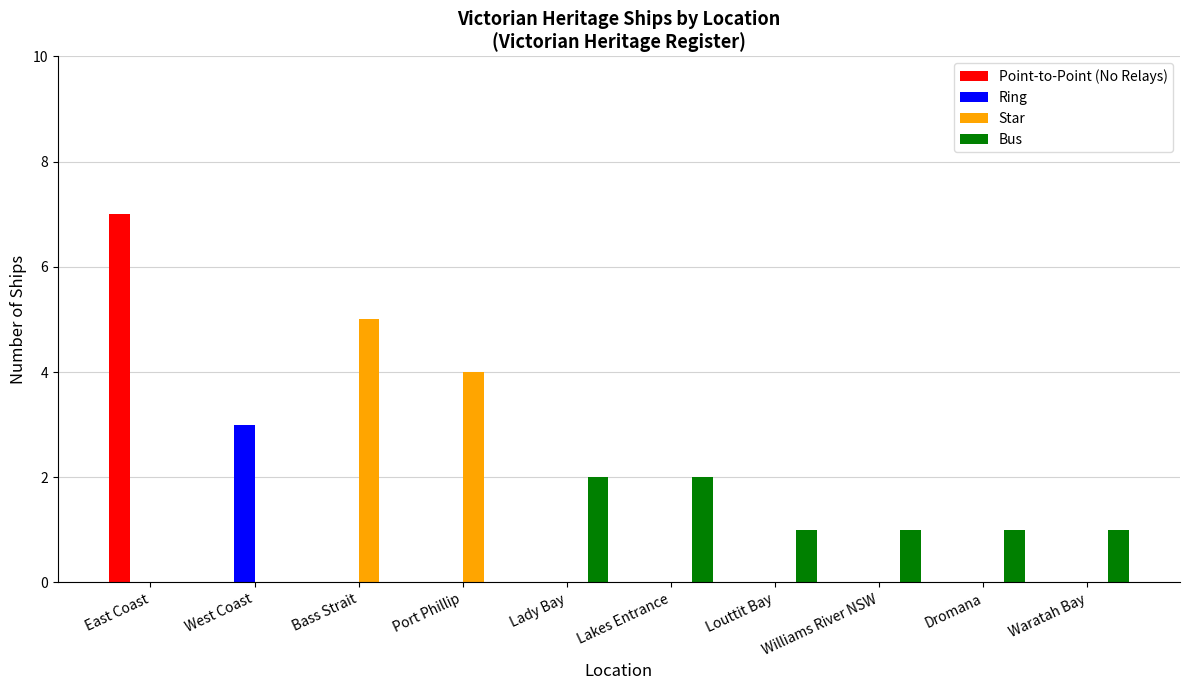

How many series are shown in this chart?

4